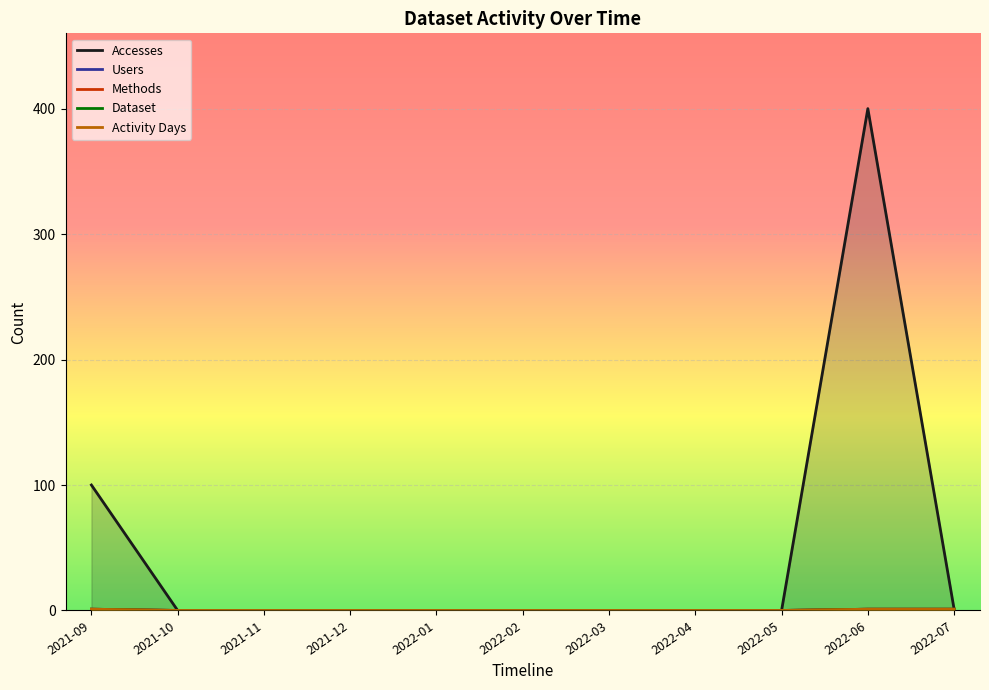

What is the label of the 3rd point from the left?

2021-11